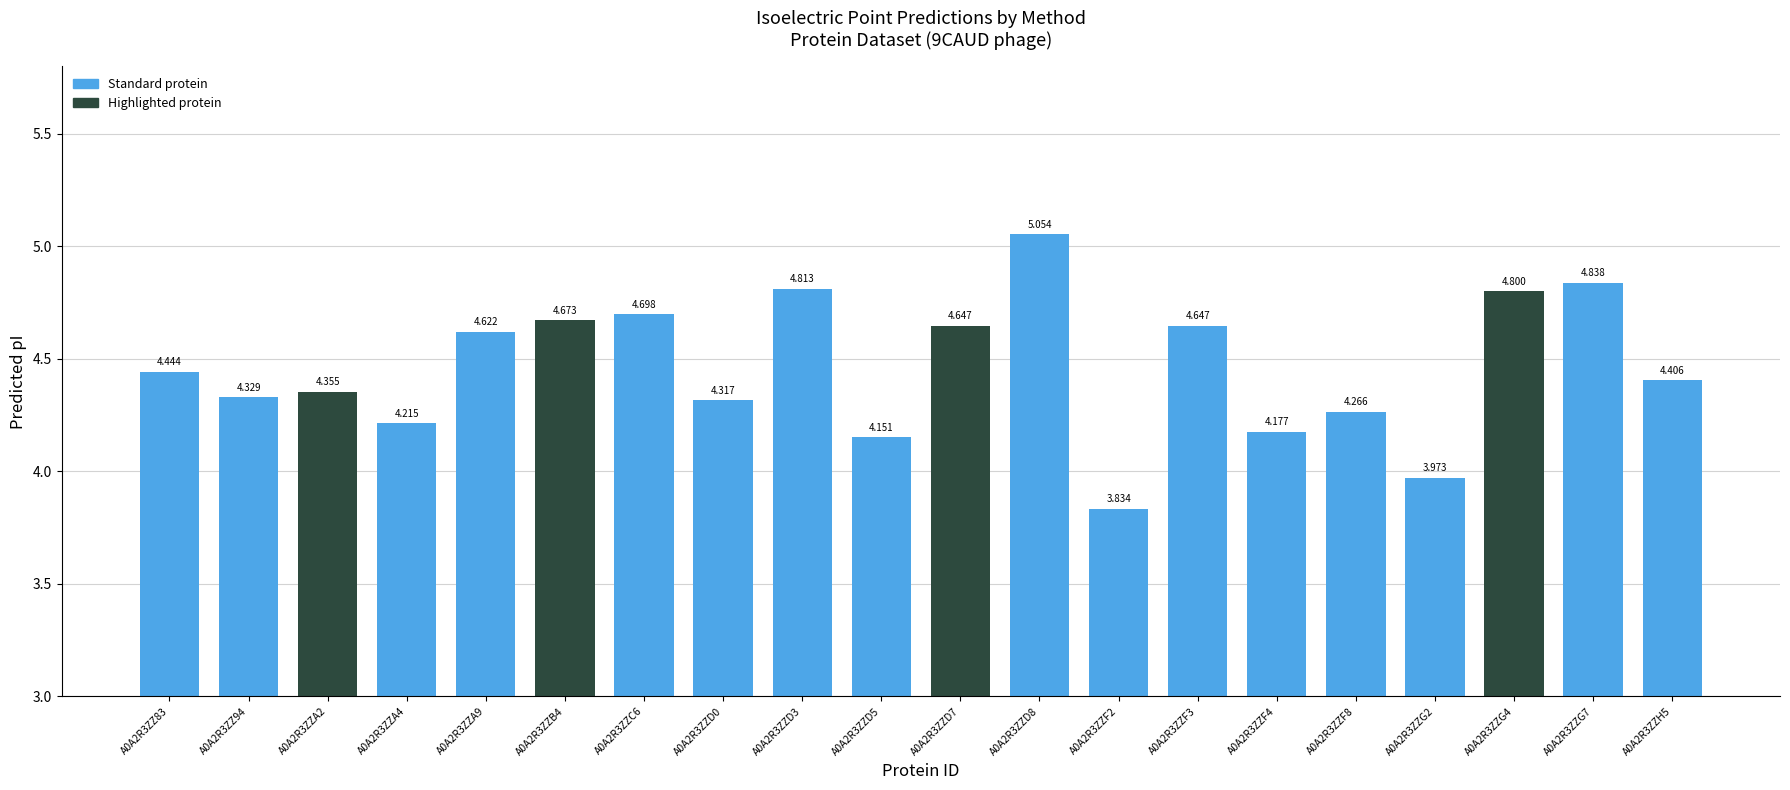

At which category does the chart reach its minimum across all series?

A0A2R3ZZF2